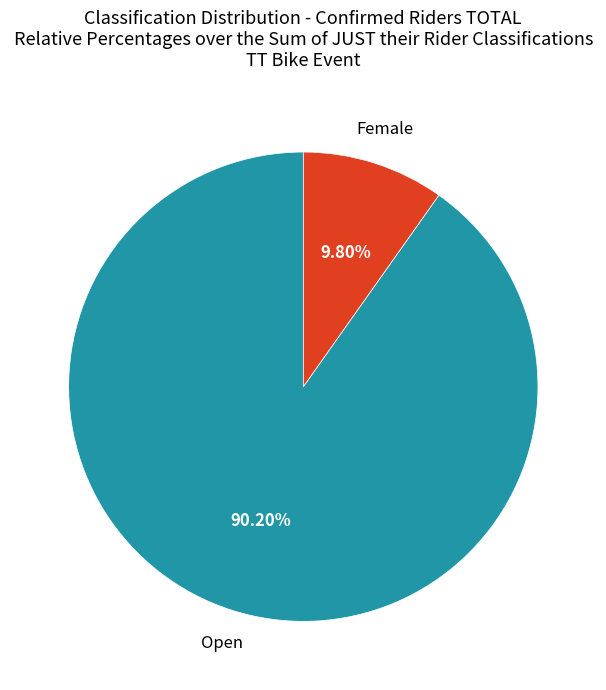

Is there any slice that represents more than half of the pie?

Yes